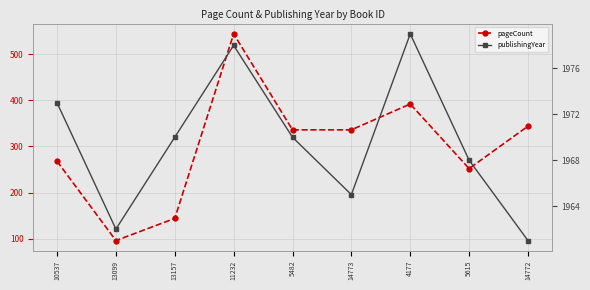

What is the difference between the highest and lowest values at 14772?

1617